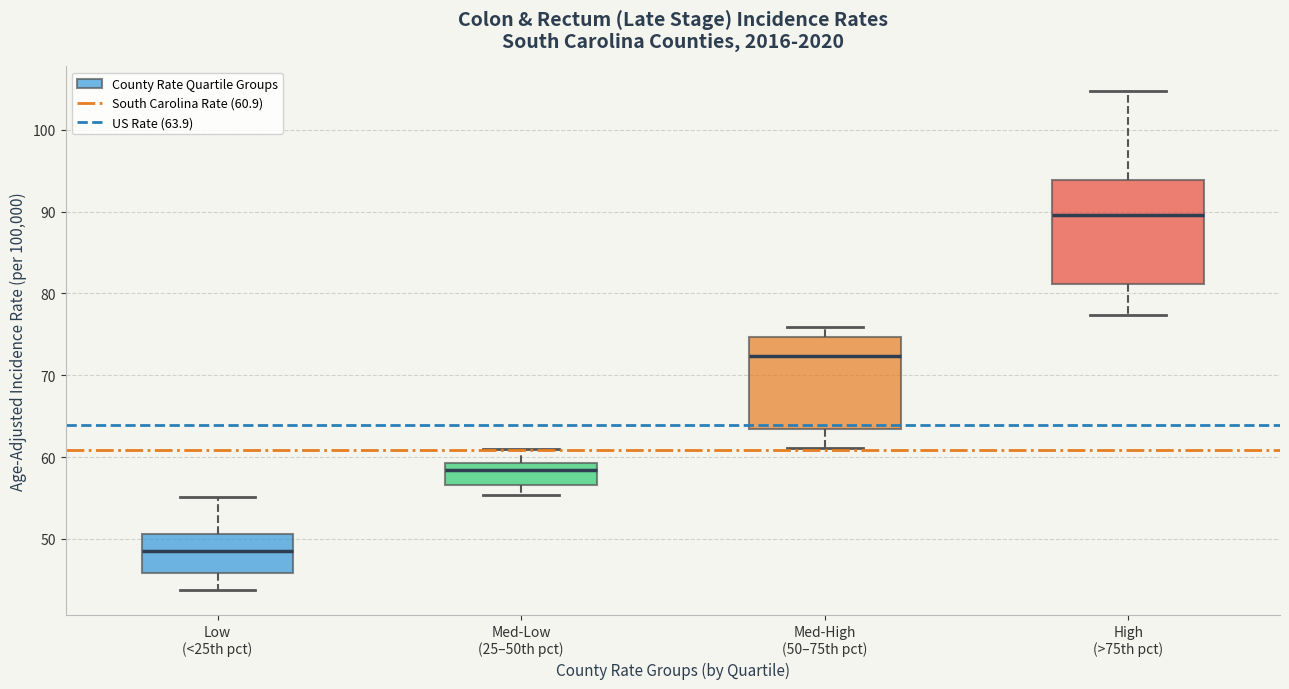

Which box has the lowest median line?

Low (<25th pct)